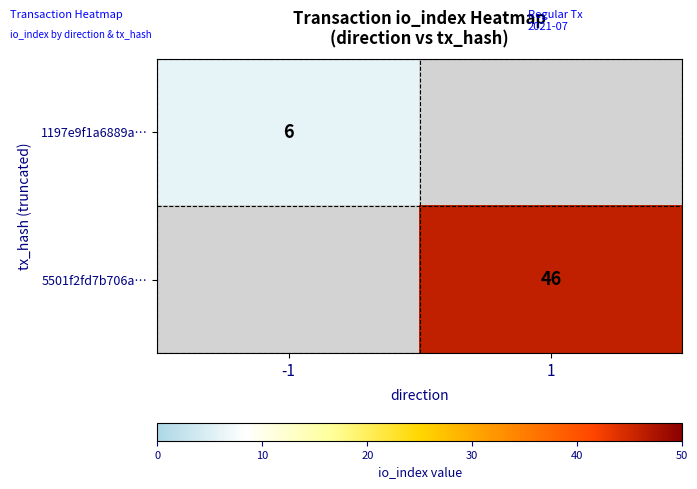

What is the smallest value displayed?

6.0